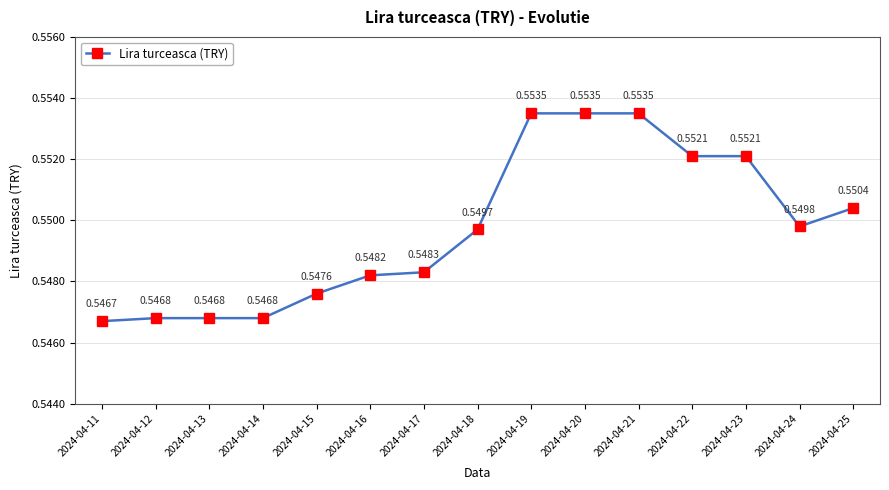

Which has a higher value, 2024-04-18 or 2024-04-14?

2024-04-18